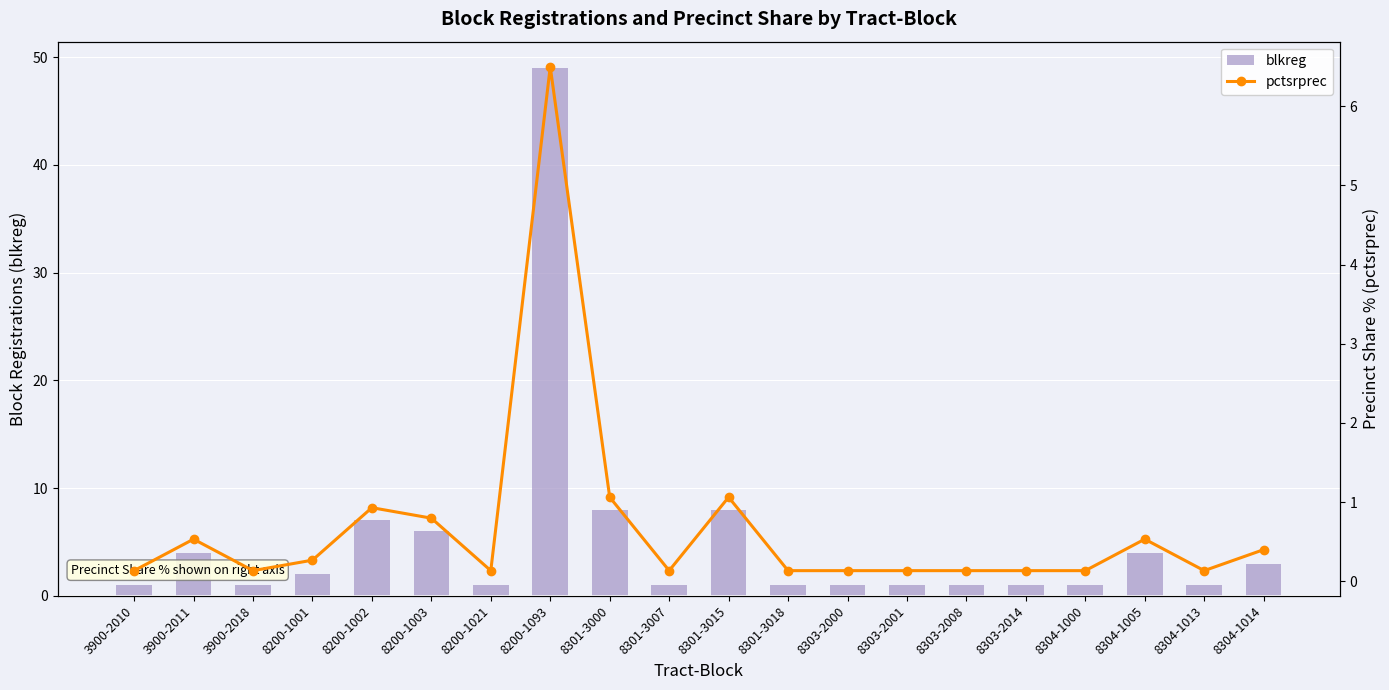

Which category has the lowest value in the pctsrprec series?

3900-2010